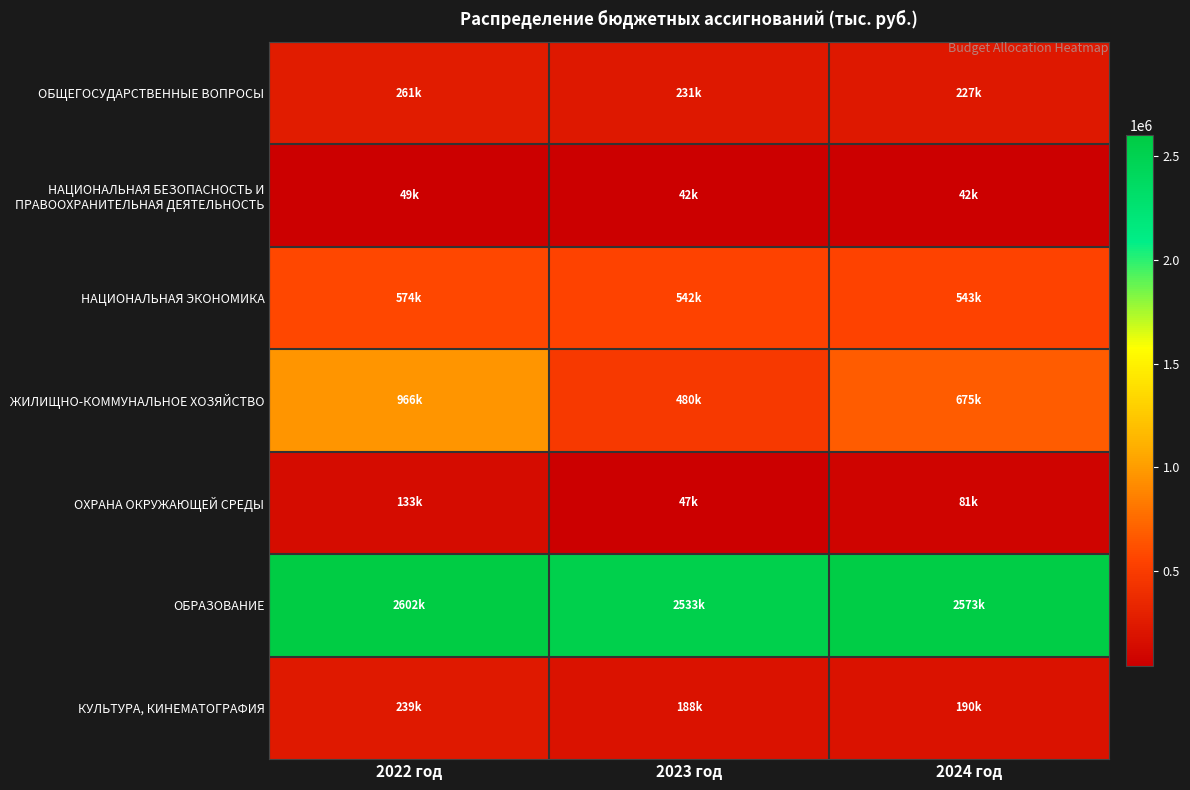

At which category is the sum across all series the highest?

2022 год